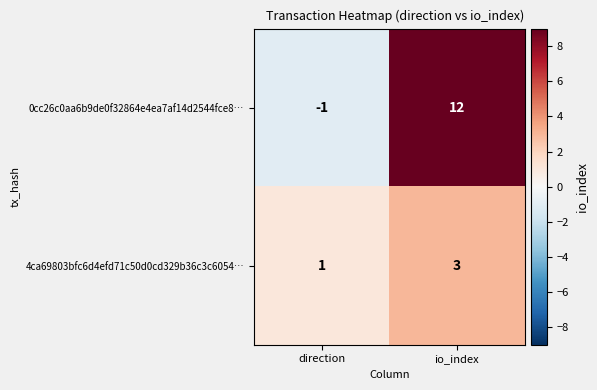

Reading left to right, transcribe all the data shown in this chart.

0cc26c0aa6b9de0f32864e4ea7af14d2544fce8…: direction=-1	io_index=12
4ca69803bfc6d4efd71c50d0cd329b36c3c6054…: direction=1	io_index=3